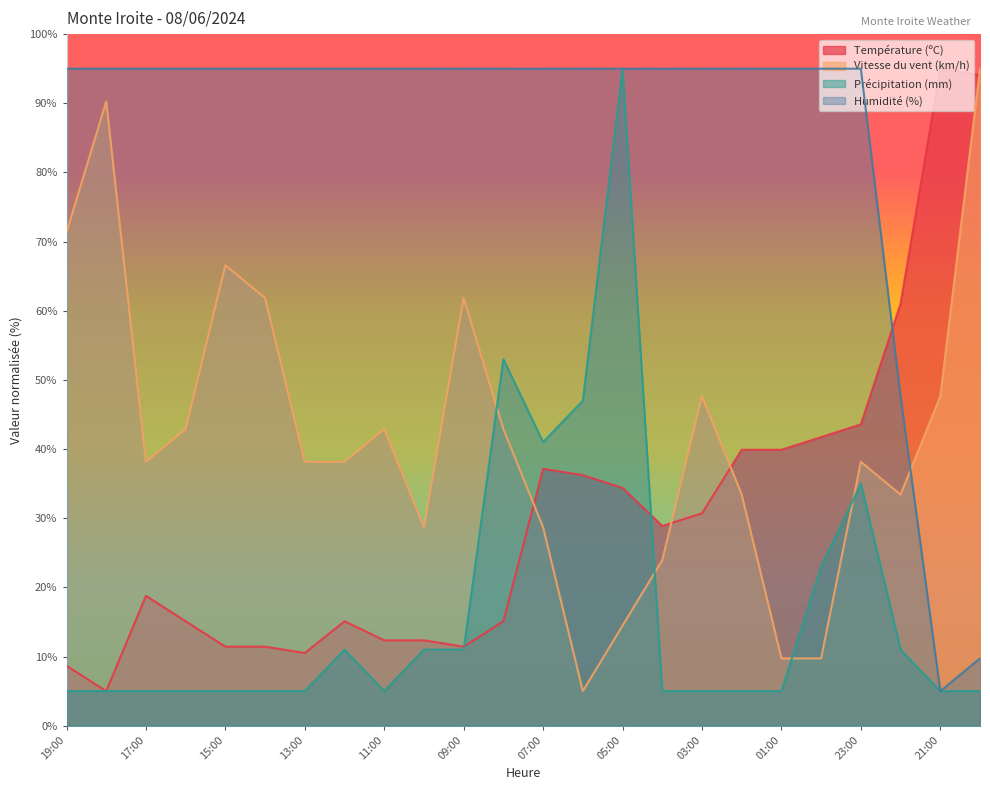

List the labels in order of Précipitation (mm) value, smallest first.

19:00, 18:00, 17:00, 16:00, 15:00, 14:00, 13:00, 11:00, 04:00, 03:00, 02:00, 01:00, 21:00, 20:00, 12:00, 10:00, 09:00, 22:00, 00:00, 23:00, 07:00, 06:00, 08:00, 05:00